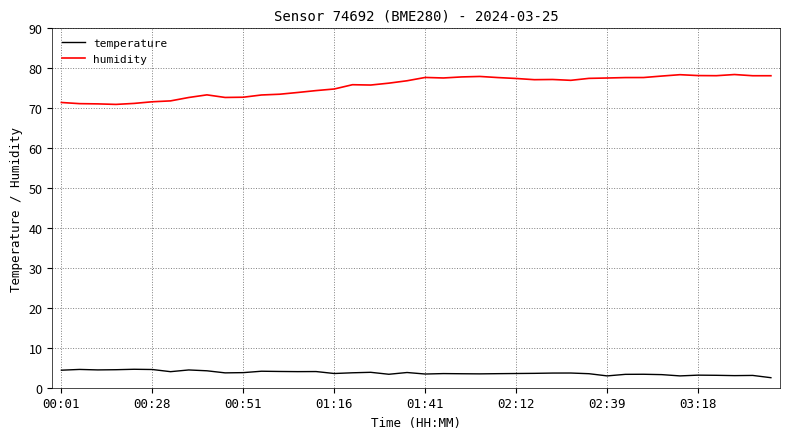

True or false: humidity and temperature cross at least once.

False